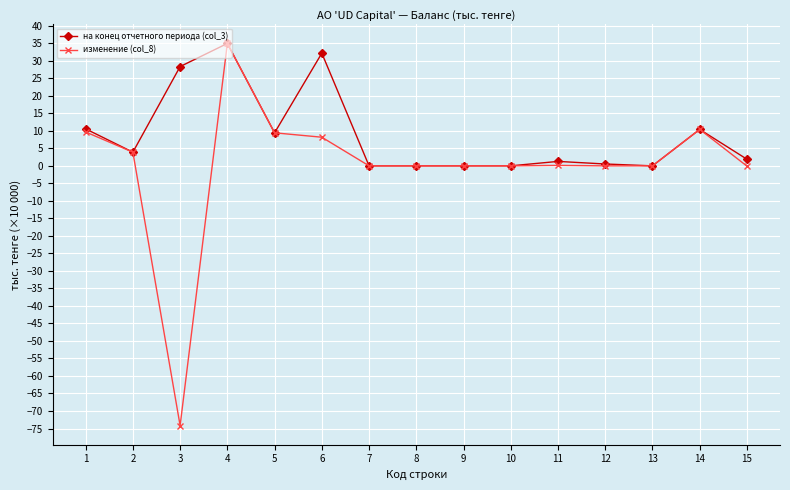

Which series has the widest spread of values?

изменение (col_8)